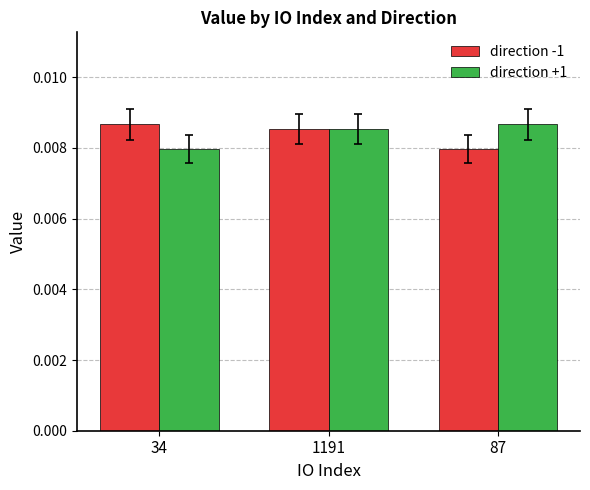

Rank the series at 34 from lowest to highest value.

direction +1, direction -1